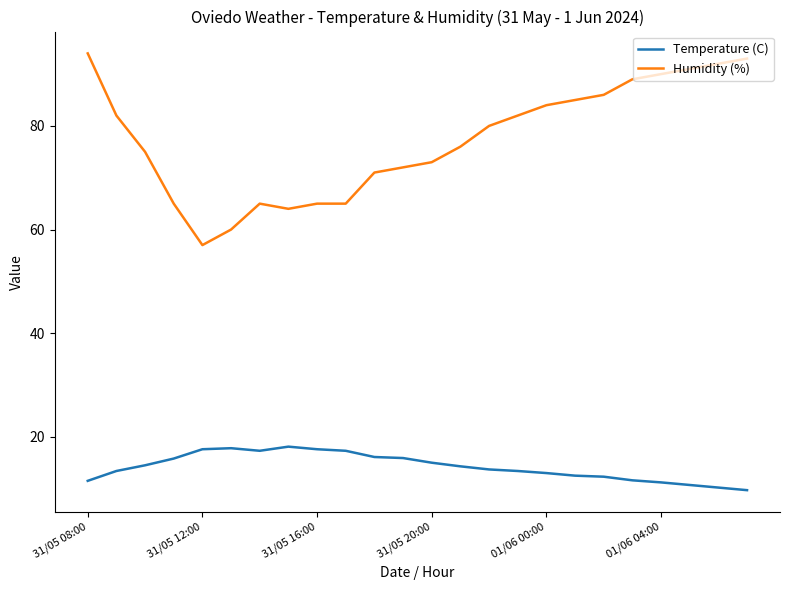

List the series in order of their overall mean, highest first.

Humidity (%), Temperature (C)